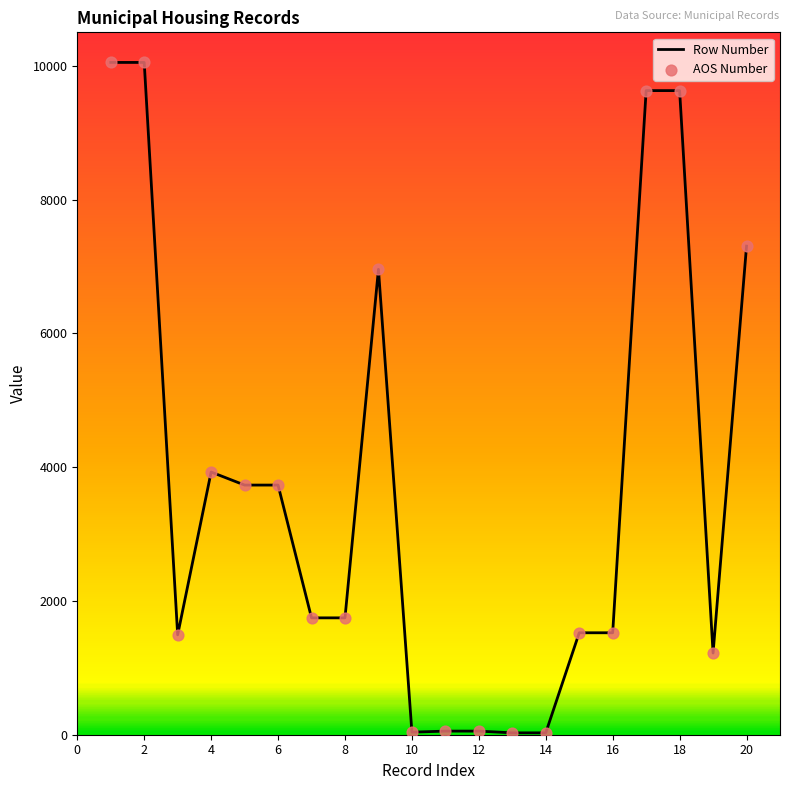

What is the maximum value shown in the chart?

10050